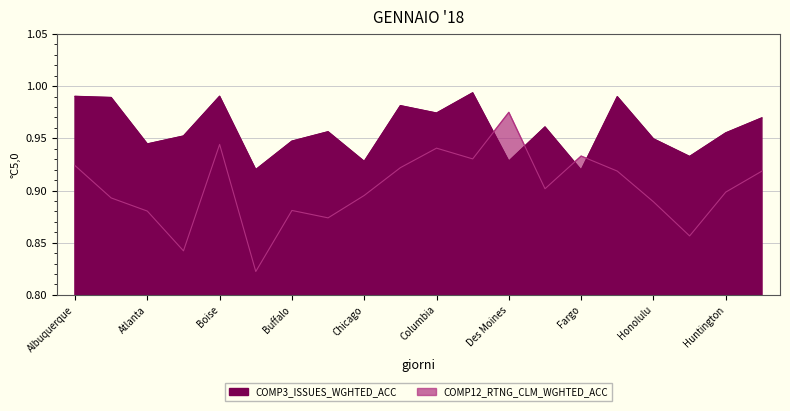

What are all the series names shown in the legend?

COMP3_ISSUES_WGHTED_ACC, COMP12_RTNG_CLM_WGHTED_ACC